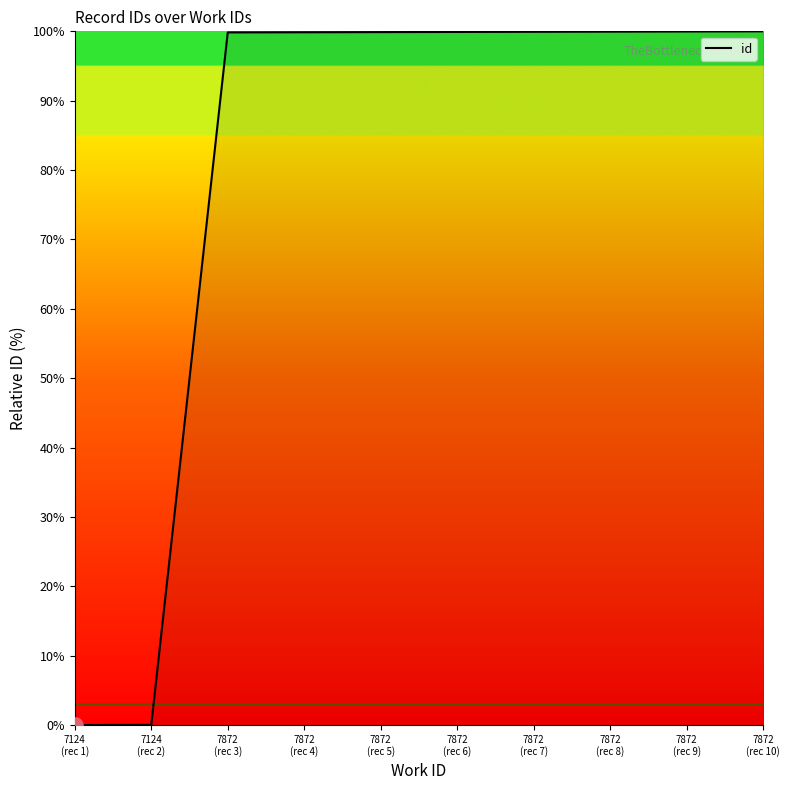

What is the change in value from 7872
(rec 5) to 7872
(rec 8)?

+0.1